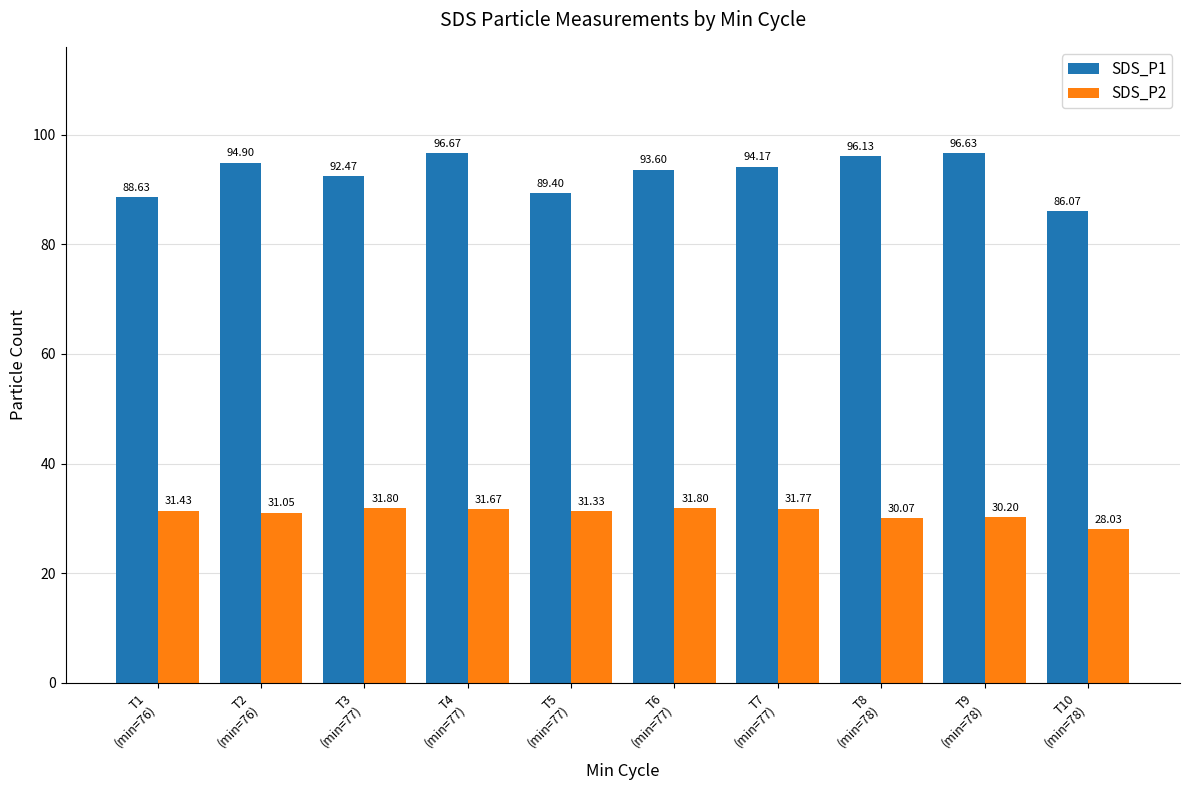

What is the minimum value shown in the chart?

28.0